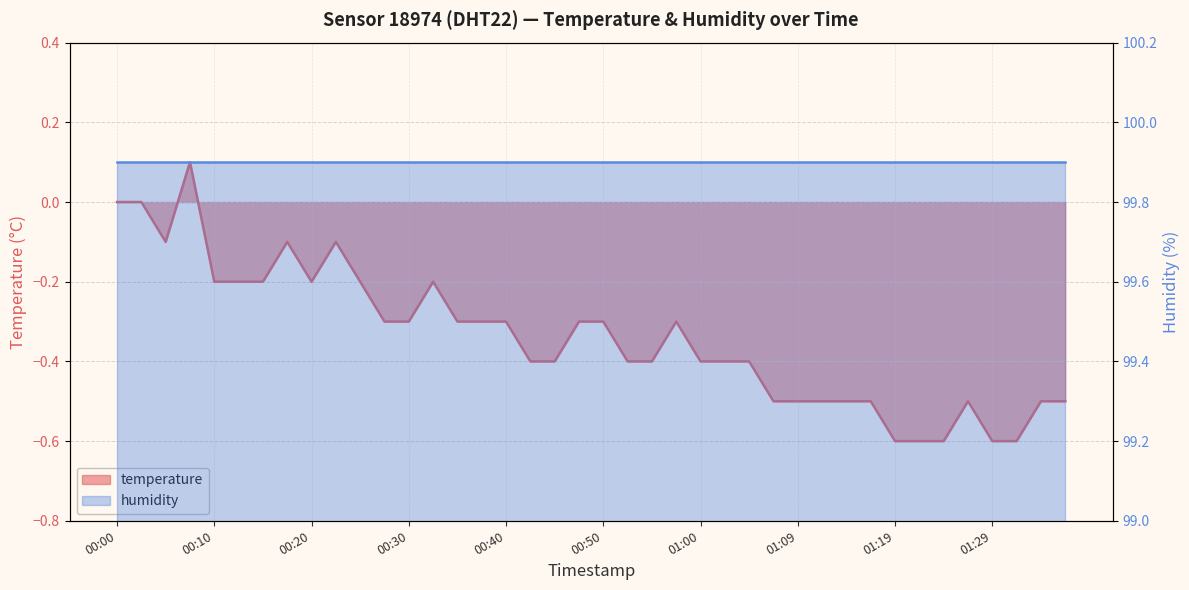

What is the label of the 21st point from the right?

00:47